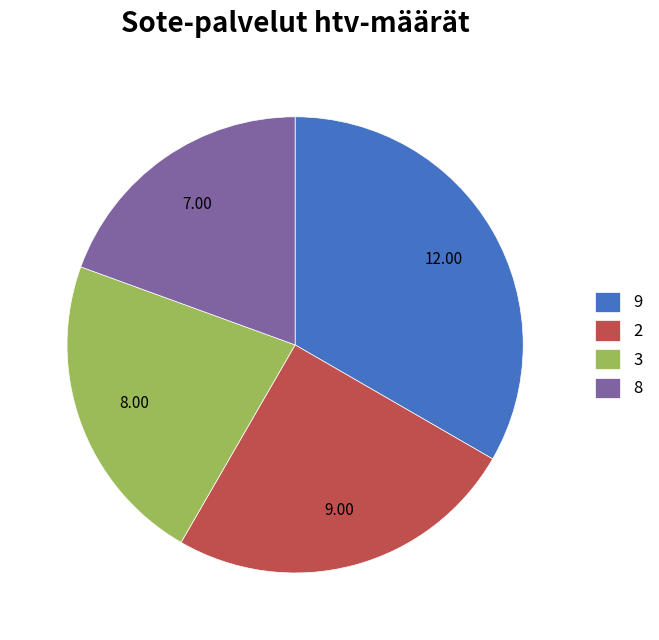

Do 2 and 9 together represent more than half of the pie?

Yes